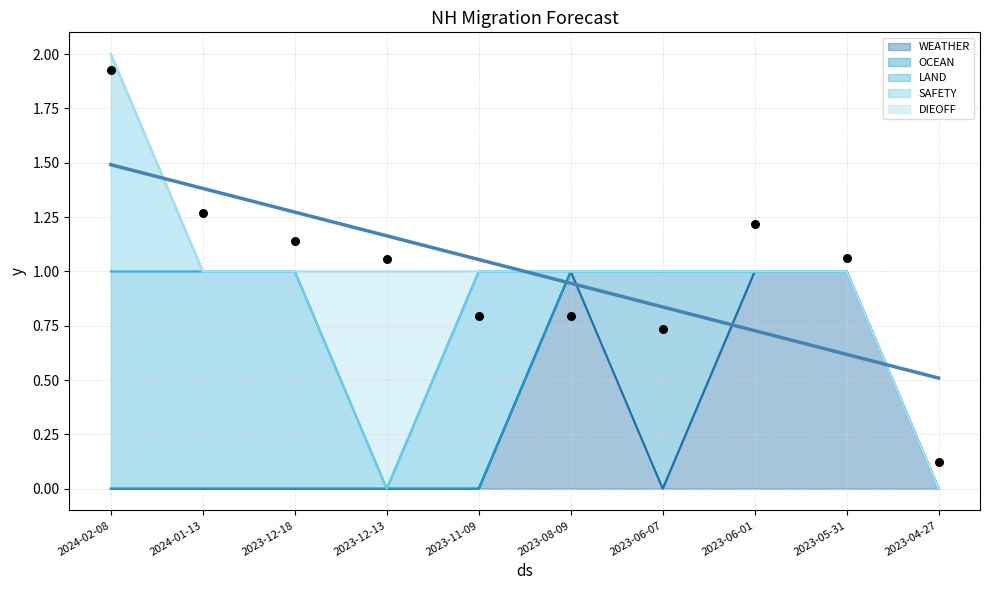

Is the value of LAND at 2023-04-27 greater than the value of WEATHER at 2023-12-18?

No